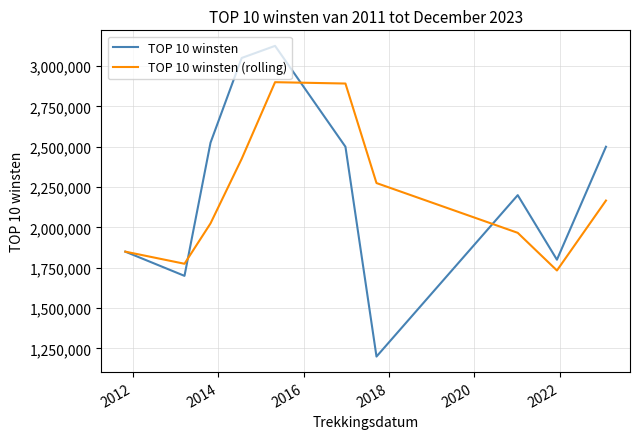

What are all the series names shown in the legend?

TOP 10 winsten, TOP 10 winsten (rolling)